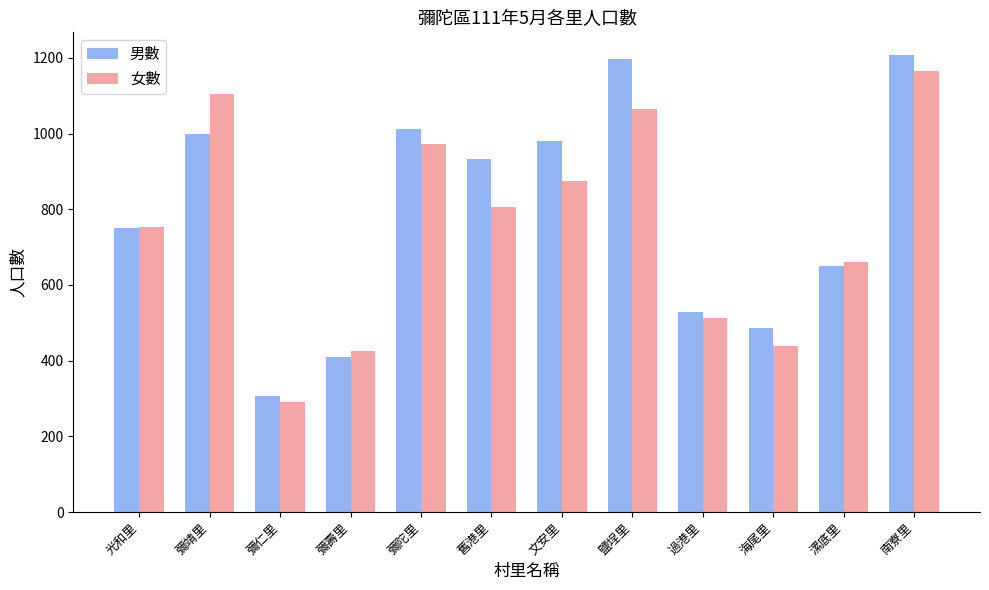

What is the value of the 男數 bar at the 12th from the left?

1207